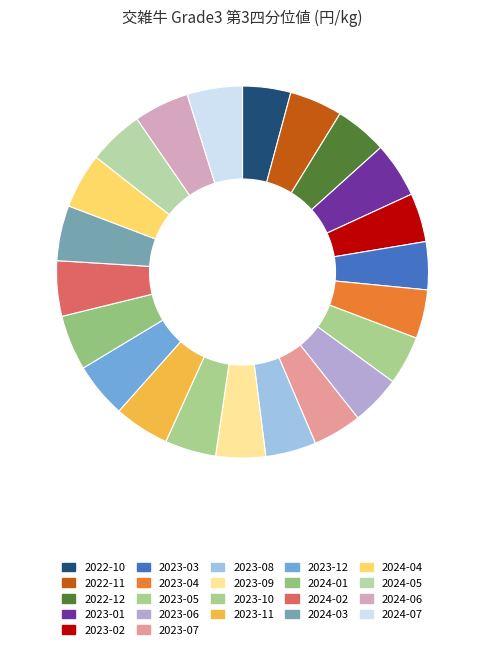

Rank the categories by value from highest to lowest.

2023-01, 2023-11, 2023-12, 2024-01, 2024-02, 2024-03, 2024-04, 2024-05, 2024-06, 2024-07, 2022-11, 2022-12, 2023-10, 2023-08, 2023-06, 2023-09, 2023-02, 2023-04, 2023-05, 2023-07, 2022-10, 2023-03